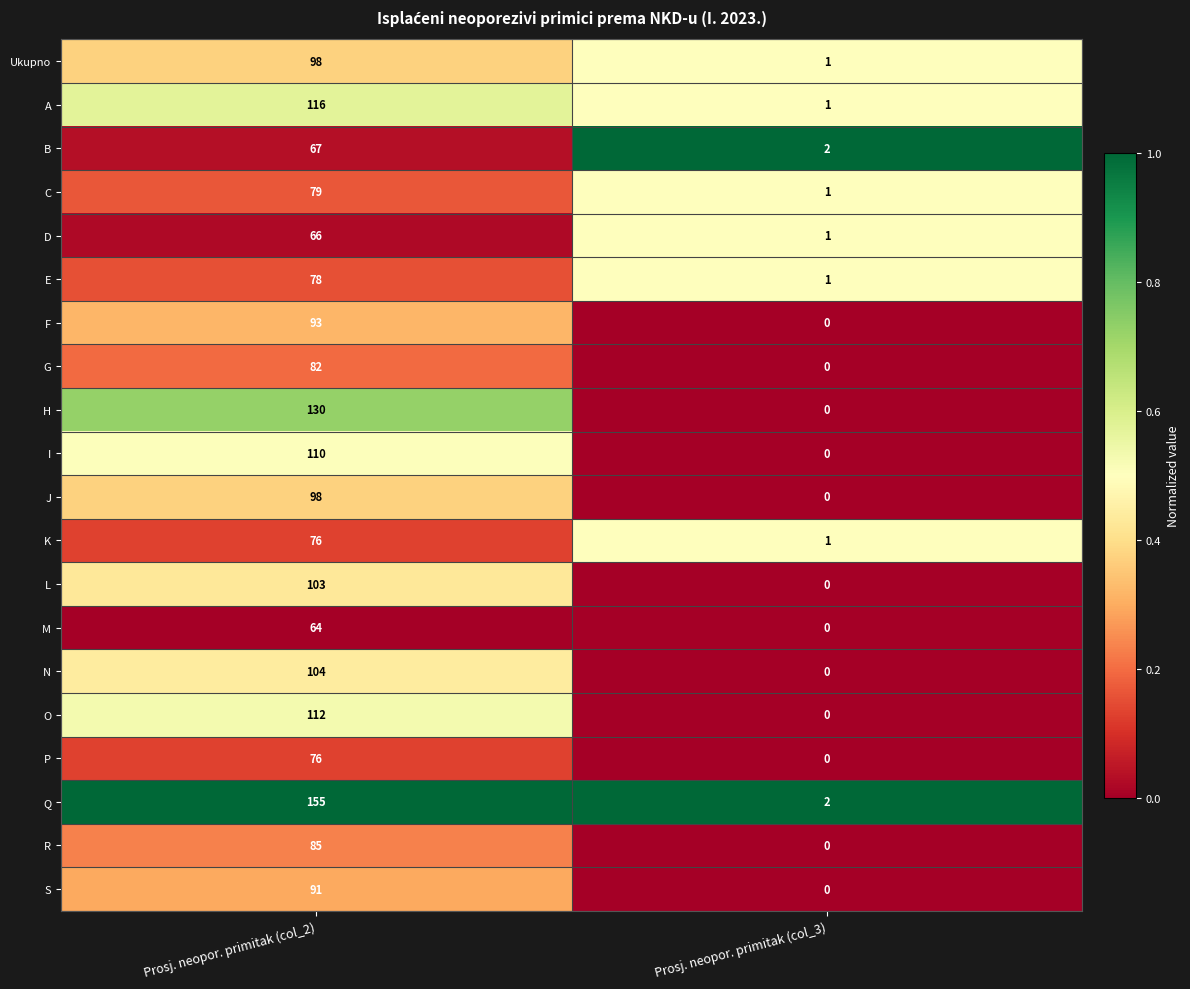

What is the sum of all A values?

117